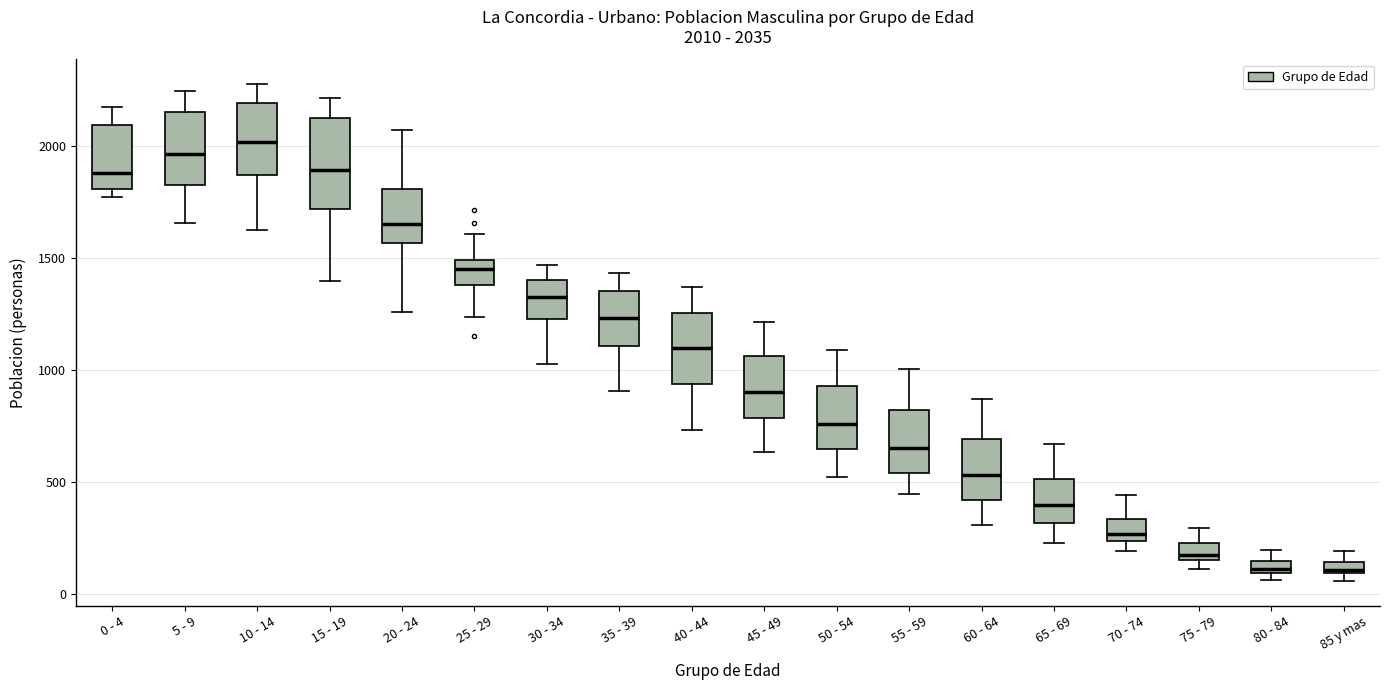

Which box is the tallest, from its lower edge to its upper edge?

15 - 19